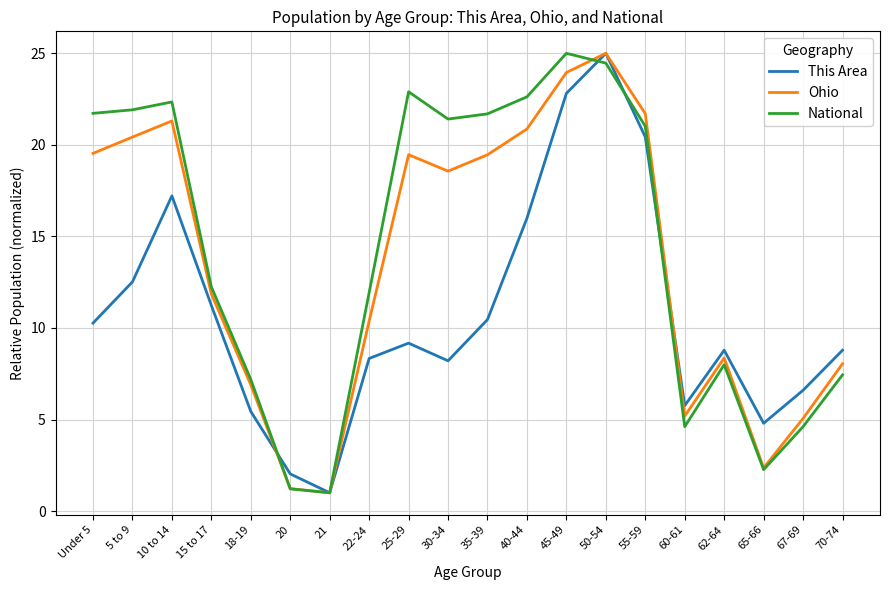

What are all the series names shown in the legend?

This Area, Ohio, National